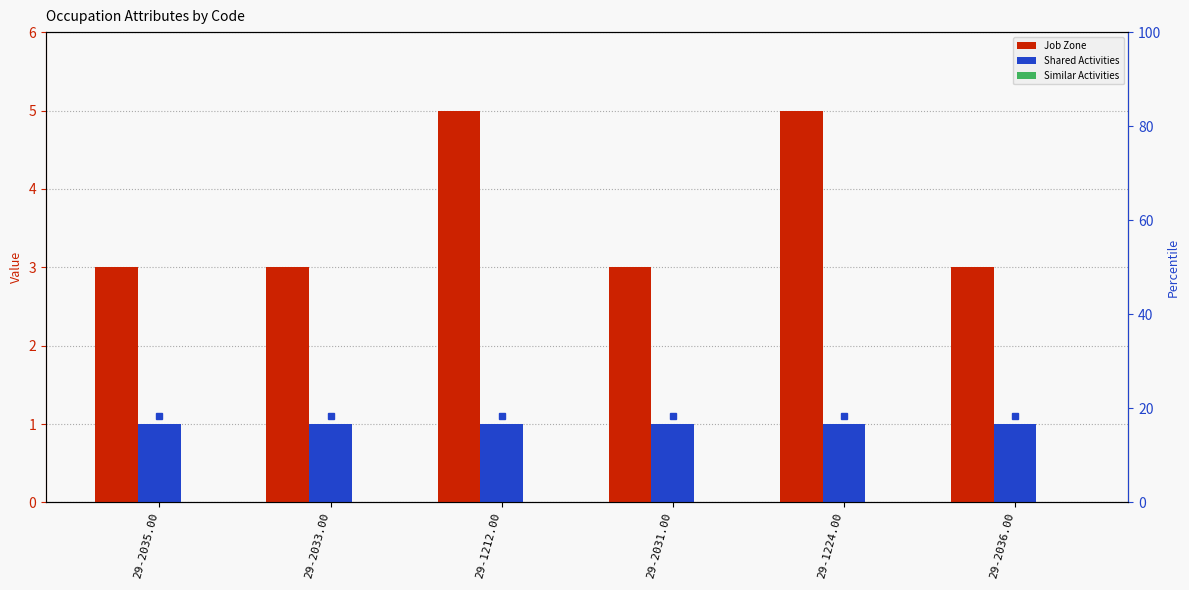

Which label corresponds to the smallest value in the chart?

29-2035.00